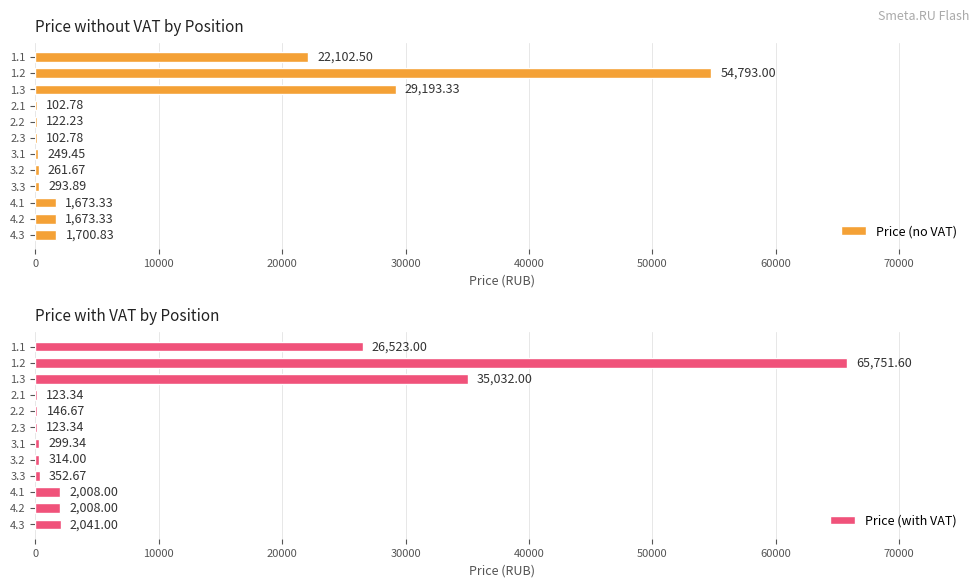

What is the value of the Price (with VAT) bar at the 6th from the left?

123.3